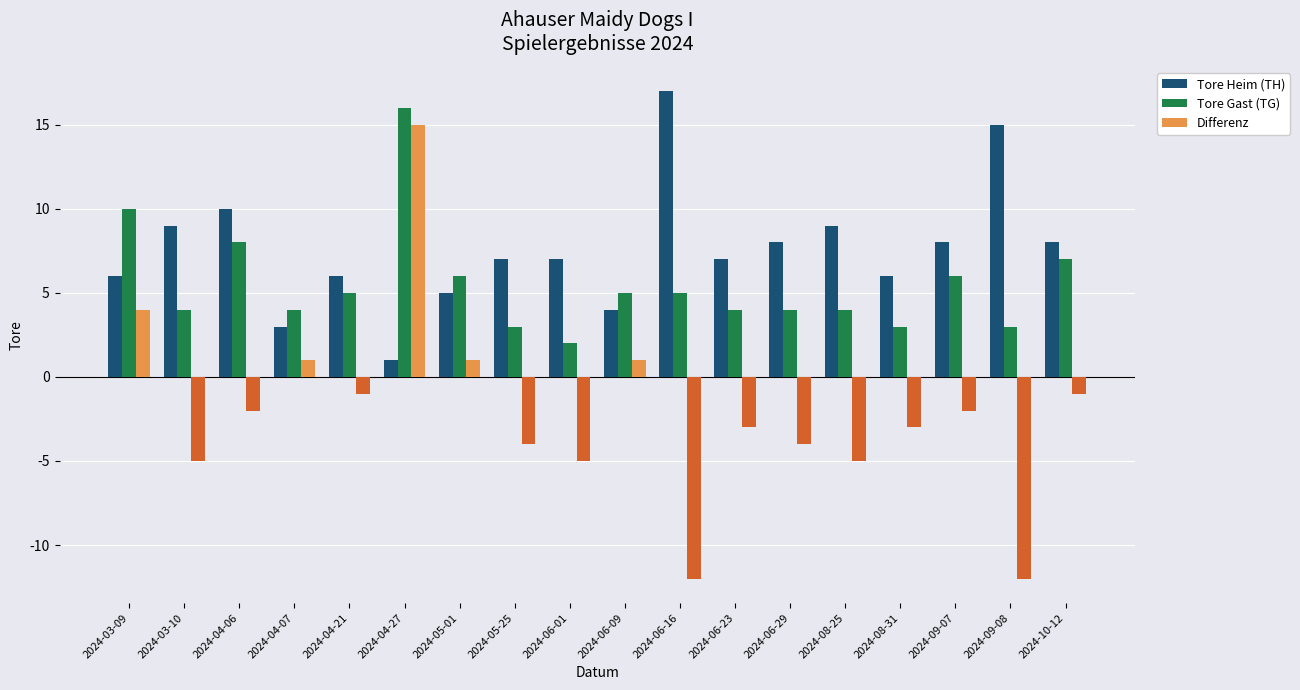

How many bars are there in each group?

3